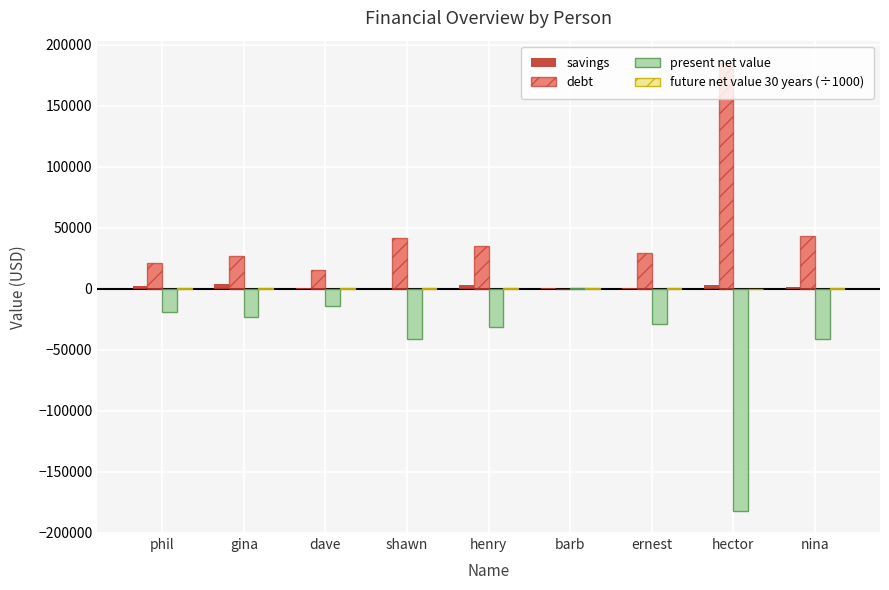

Which series has the largest total across all categories?

debt